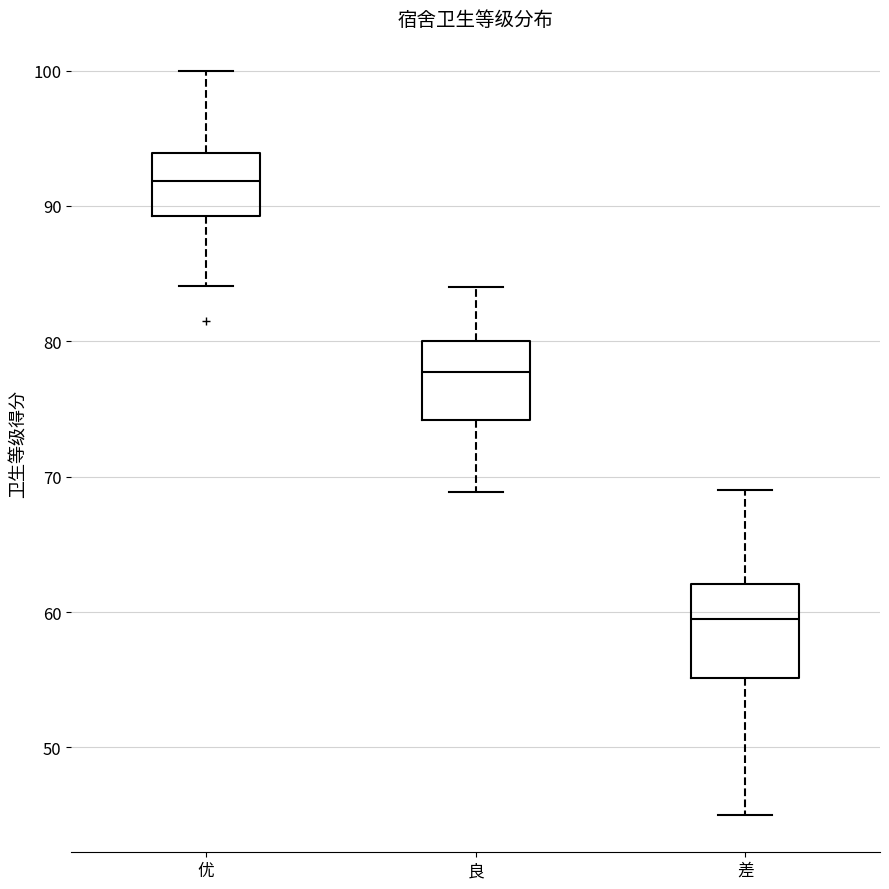

Which box has the lowest median line?

差